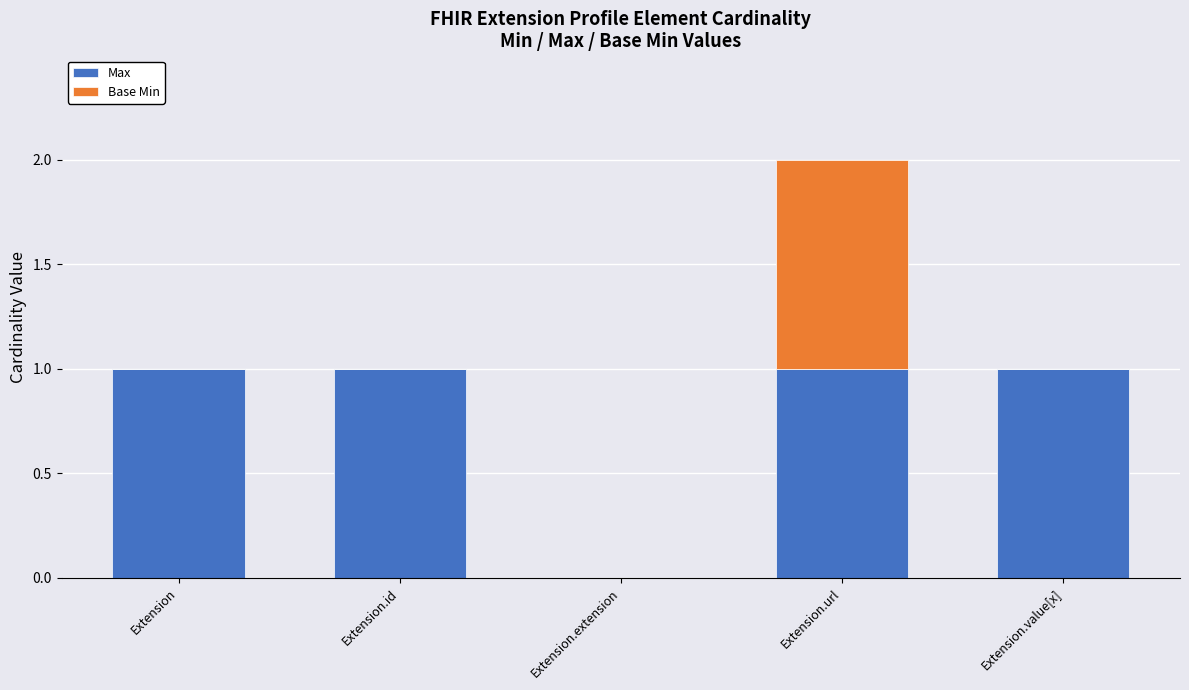

The value of Max at Extension is 1. True or false?

True